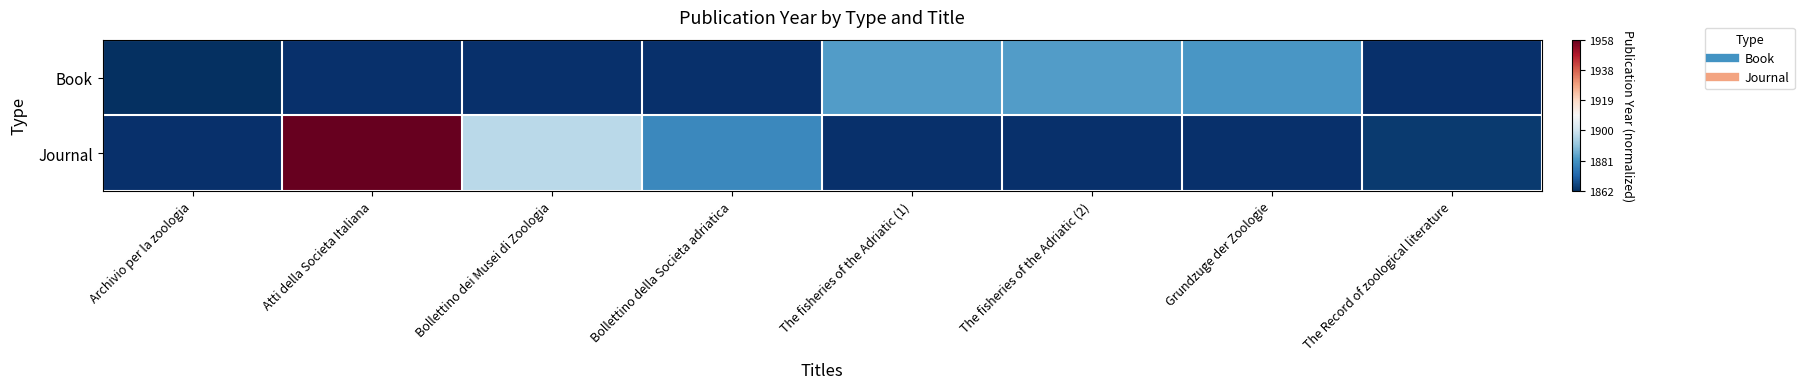

At Atti della Societa Italiana, list the series in order from largest to smallest.

Book, Journal